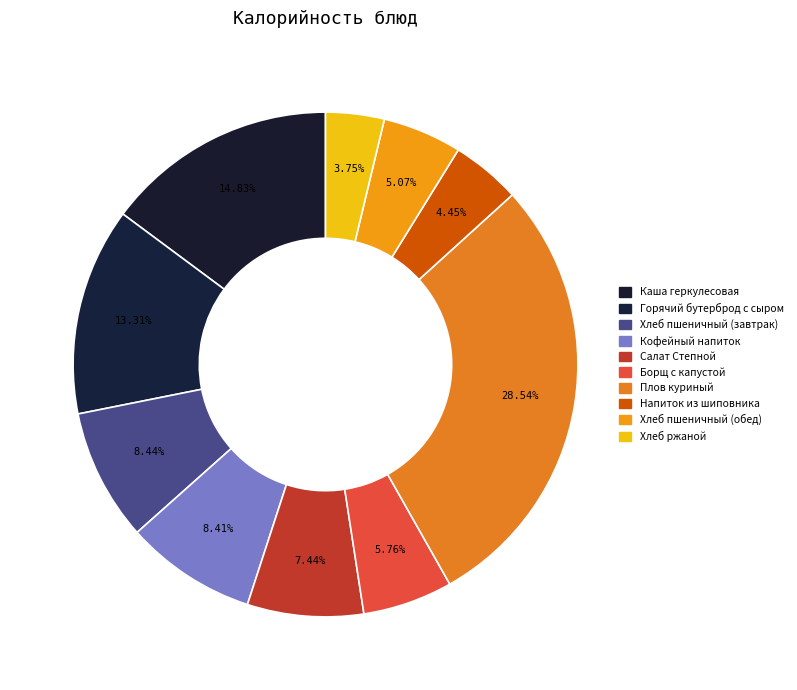

Count the number of slices in the pie.

10